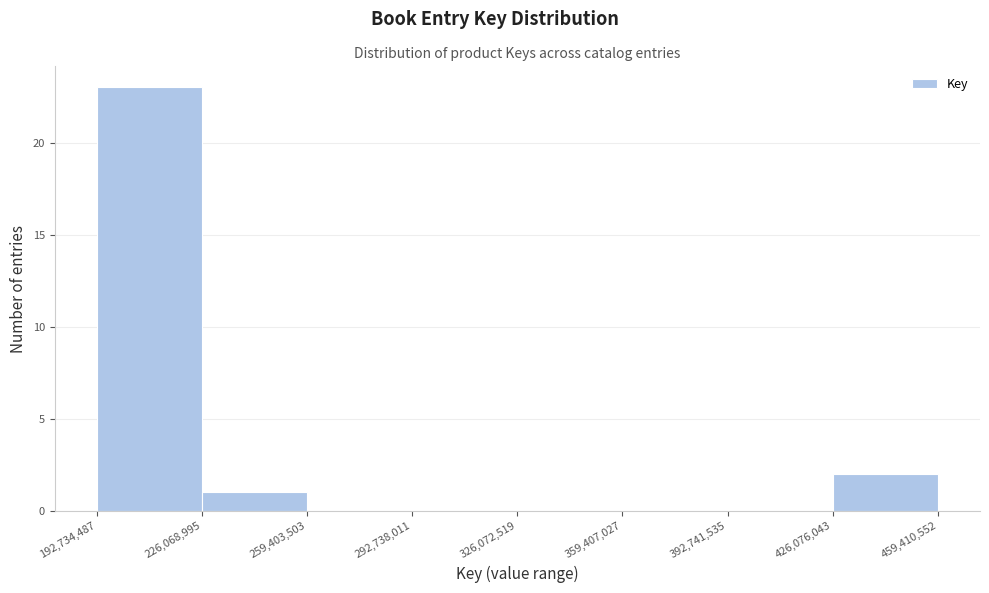

Reading left to right, transcribe this chart: for each bar, give the range it covers on the x-axis and its height. The values are not printed on the chart, so give them approximately, as read against the axis.

192,734,487 to 226,068,995: 23
226,068,995 to 259,403,503: 1
259,403,503 to 292,738,011: 0
292,738,011 to 326,072,519: 0
326,072,519 to 359,407,027: 0
359,407,027 to 392,741,535: 0
392,741,535 to 426,076,043: 0
426,076,043 to 459,410,552: 2